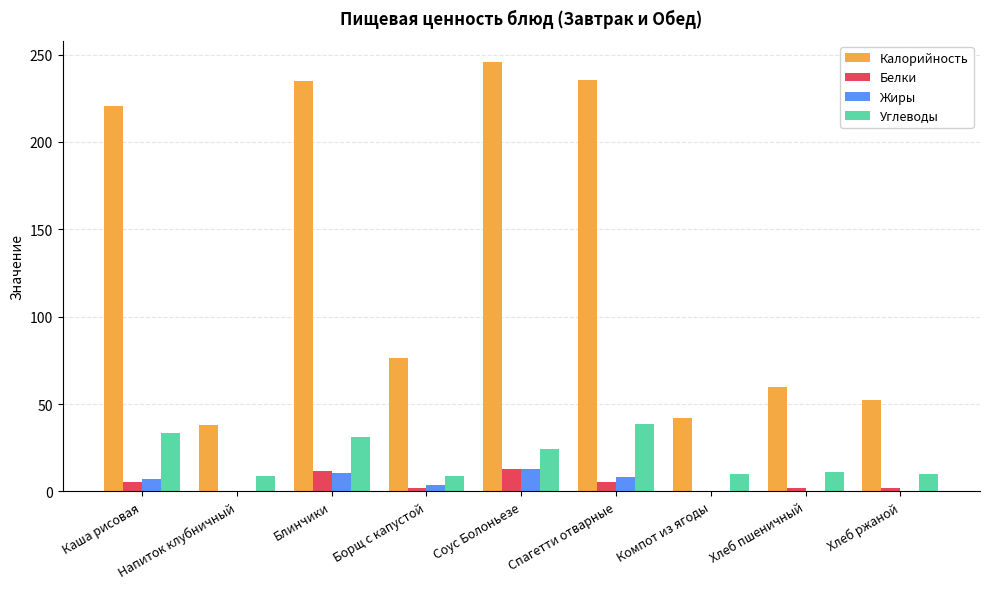

Does the chart contain stacked bars?

No